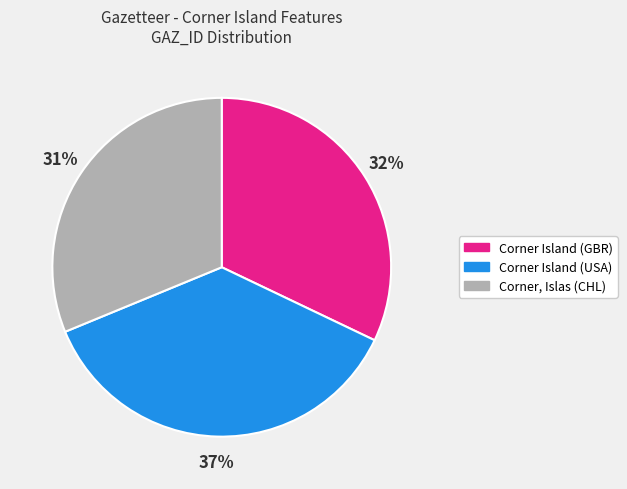

How many segments does this pie chart have?

3